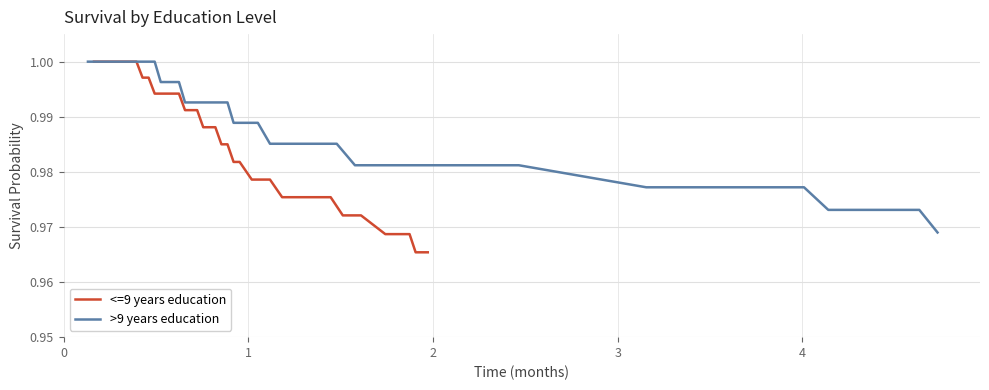

Is it true that >9 years education equals 0.2 at 19?

False